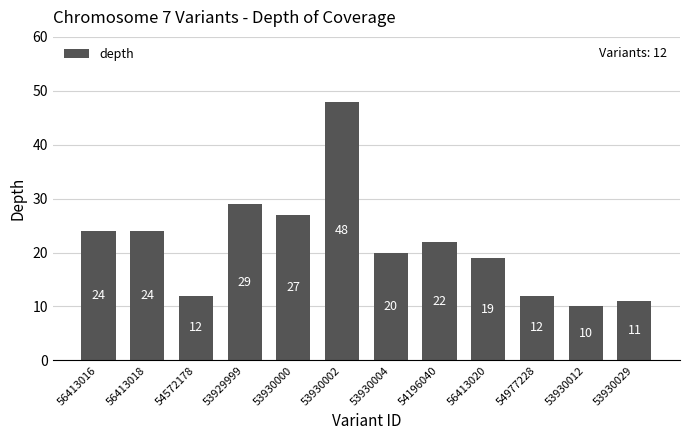

True or false: the data shows 8 at 54977228.

False